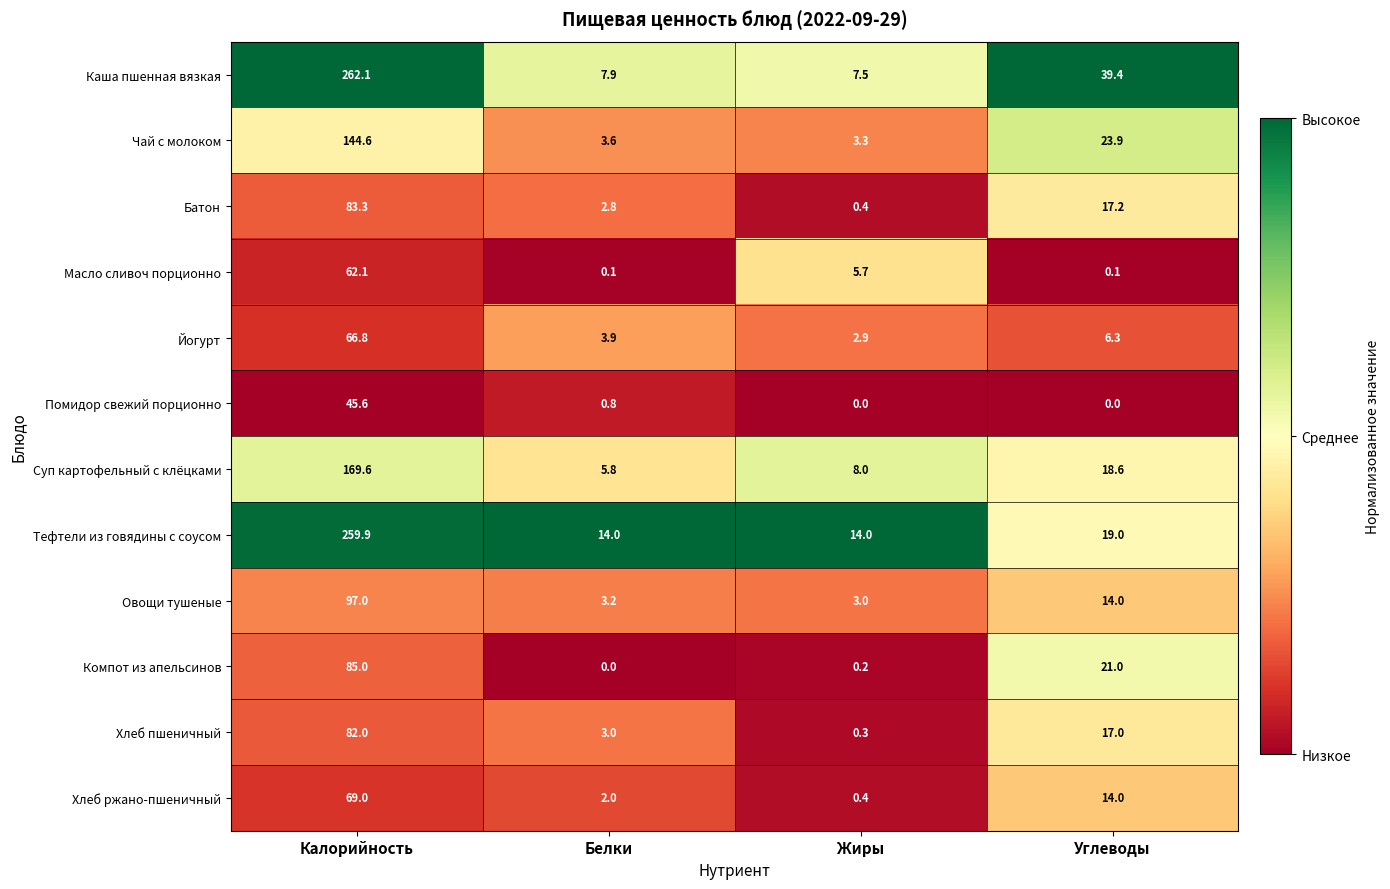

How many data points does each series have?

4